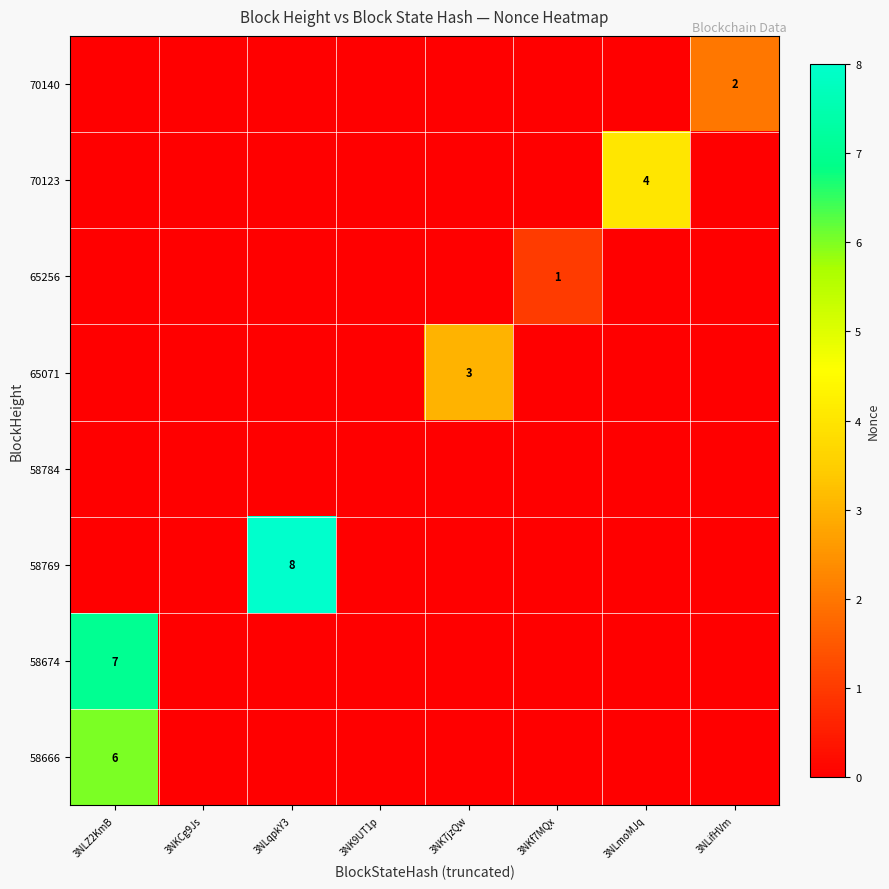

How many 58769 values are between 0 and 1?

7